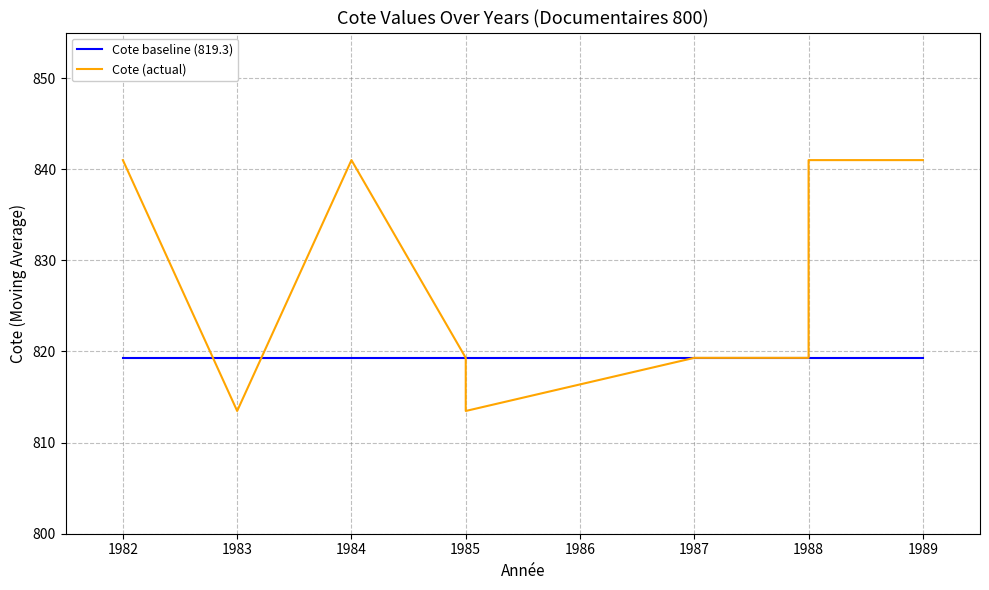

What is the approximate value of Cote baseline (819.3) at 1985?

819.3